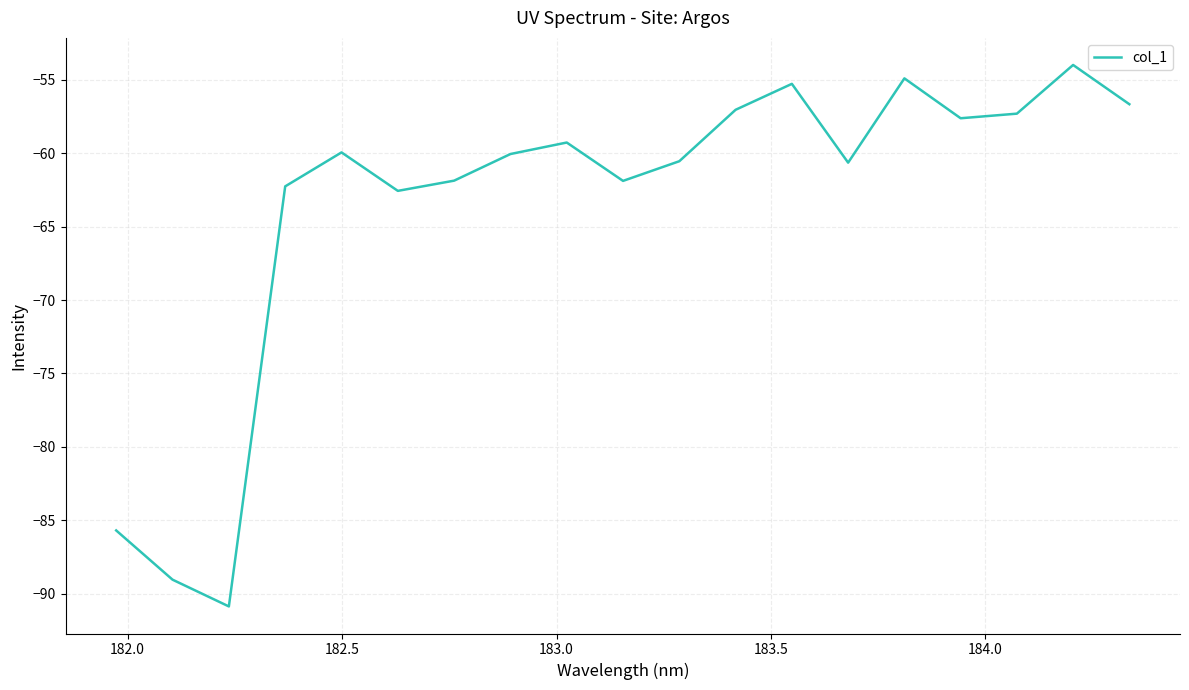

What is the minimum value shown in the chart?

-90.9